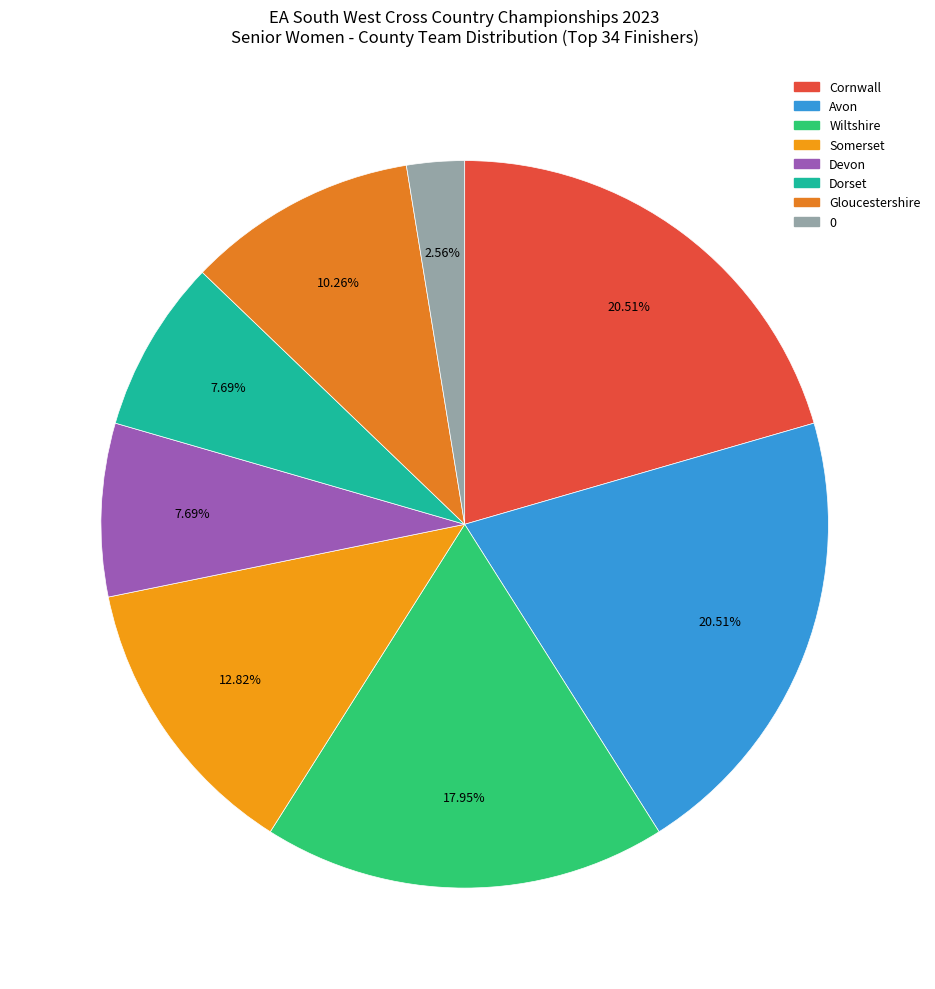

What percentage is the Avon slice, to the nearest percent?

21%